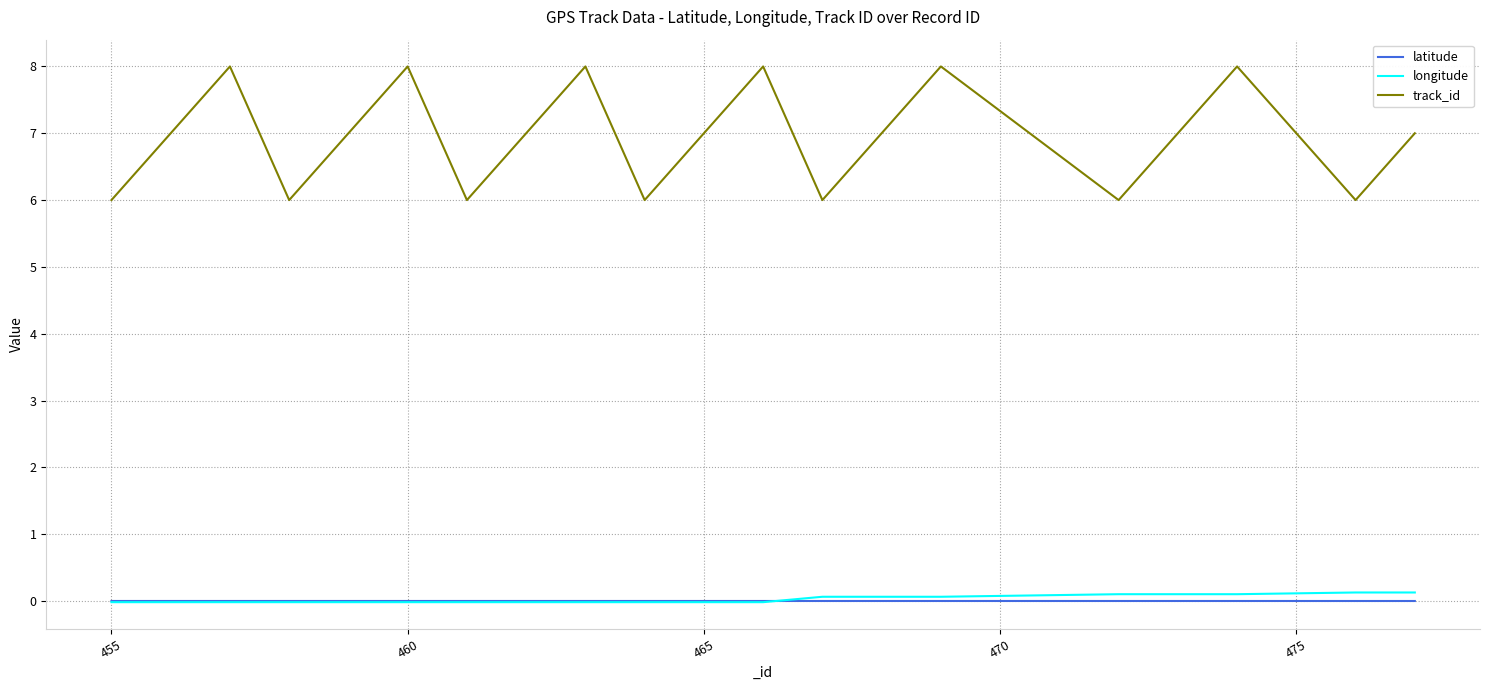

What are all the series names shown in the legend?

latitude, longitude, track_id